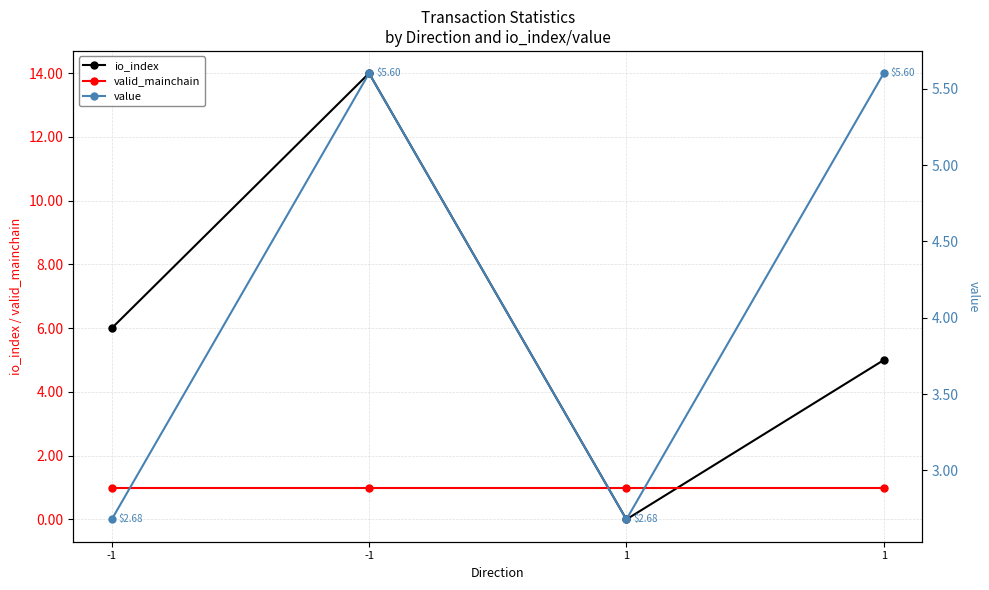

At which category does the chart reach its minimum across all series?

1